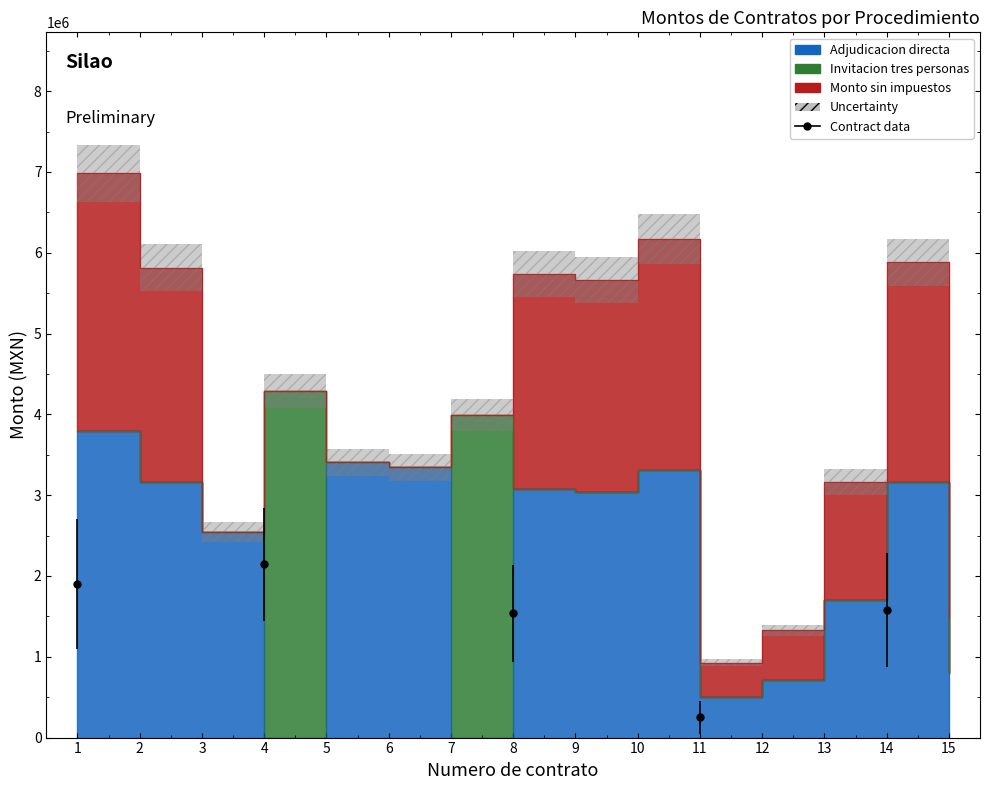

How many times do Invitacion tres personas and Monto sin impuestos cross each other?

1